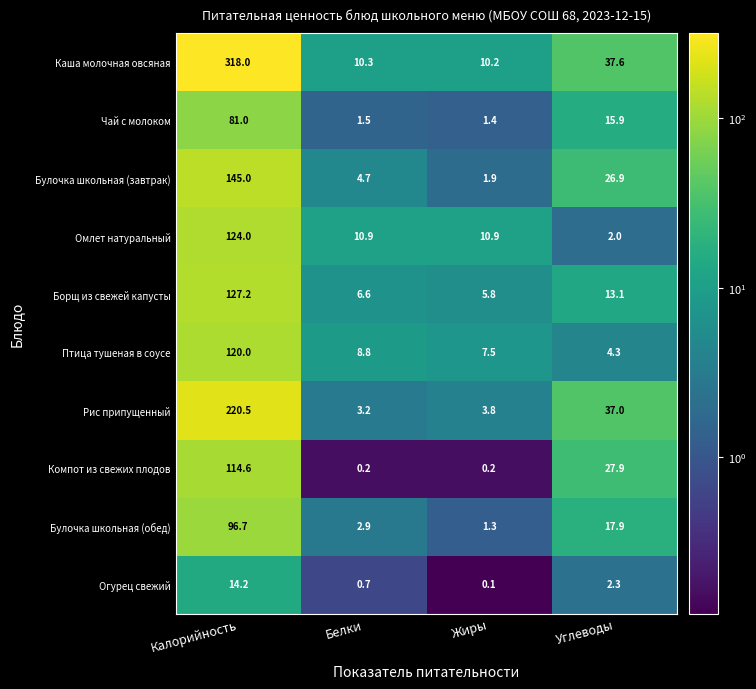

What value does the Компот из свежих плодов series have at Углеводы?

27.9